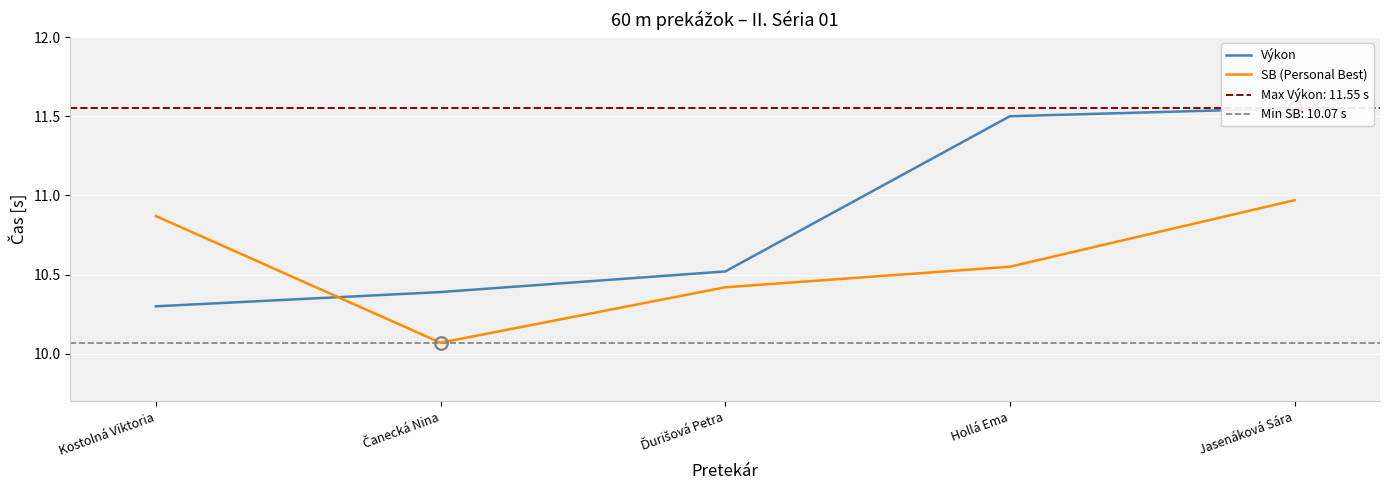

The SB (Personal Best) series shows 11.0 at Jasenáková Sára. True or false?

True